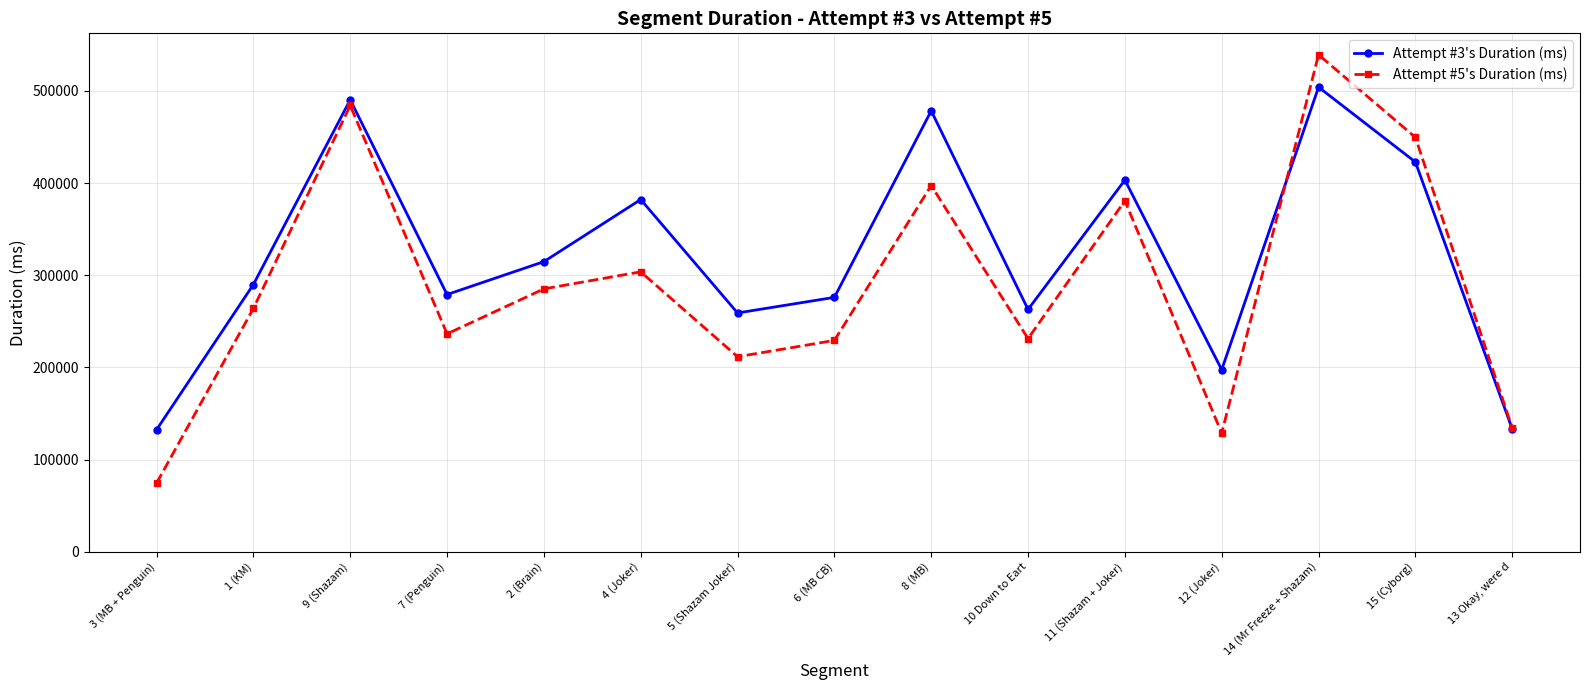

The Attempt #5's Duration (ms) series shows 72124 at 1 (KM). True or false?

False